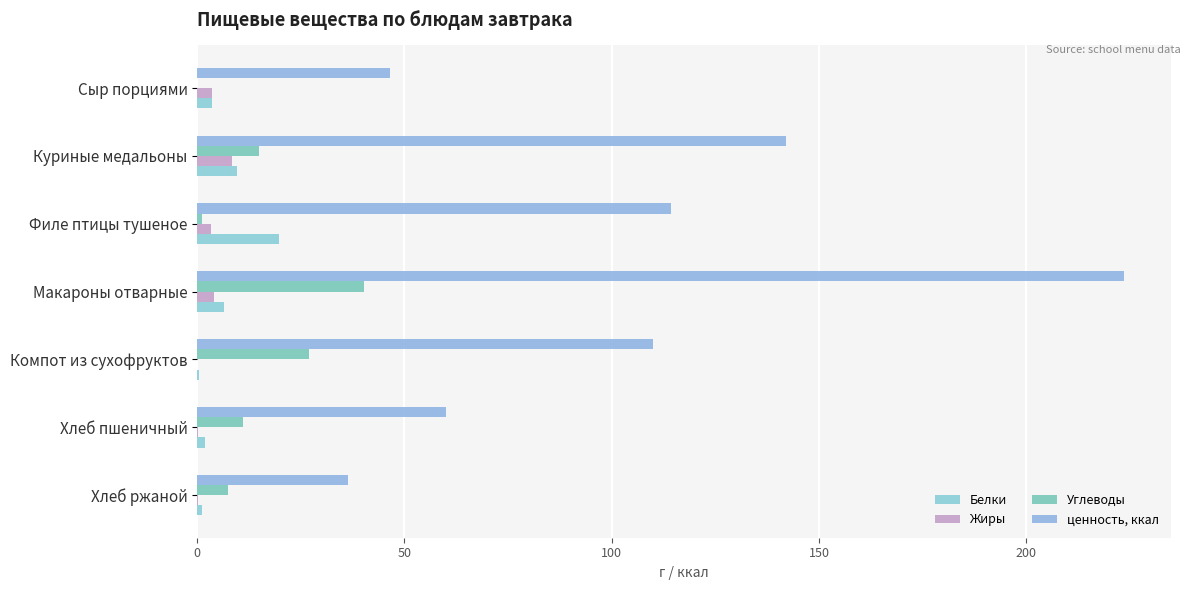

Count the number of data series in this chart.

4